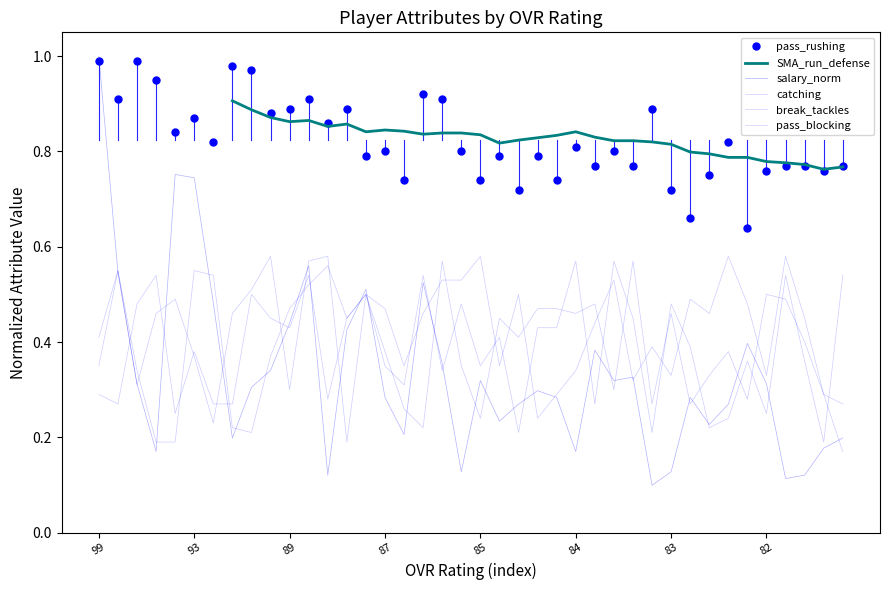

The pass_rushing series shows 0.6 at 82. True or false?

True